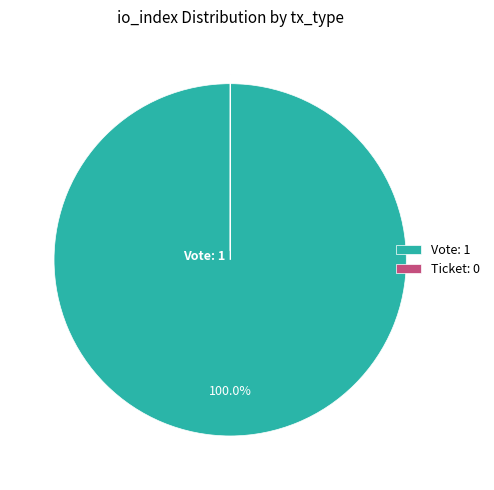

Does Vote account for over 50% of the chart?

Yes